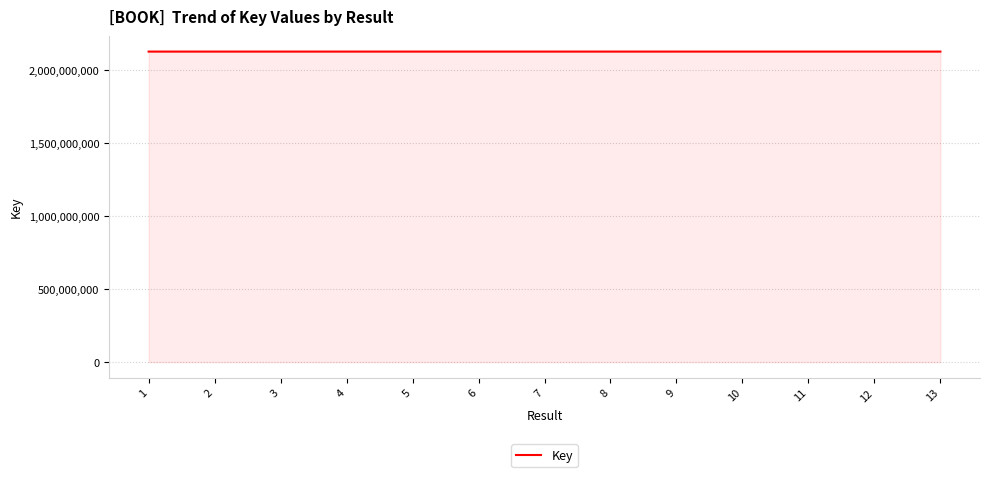

What is the maximum value shown in the chart?

2124676888